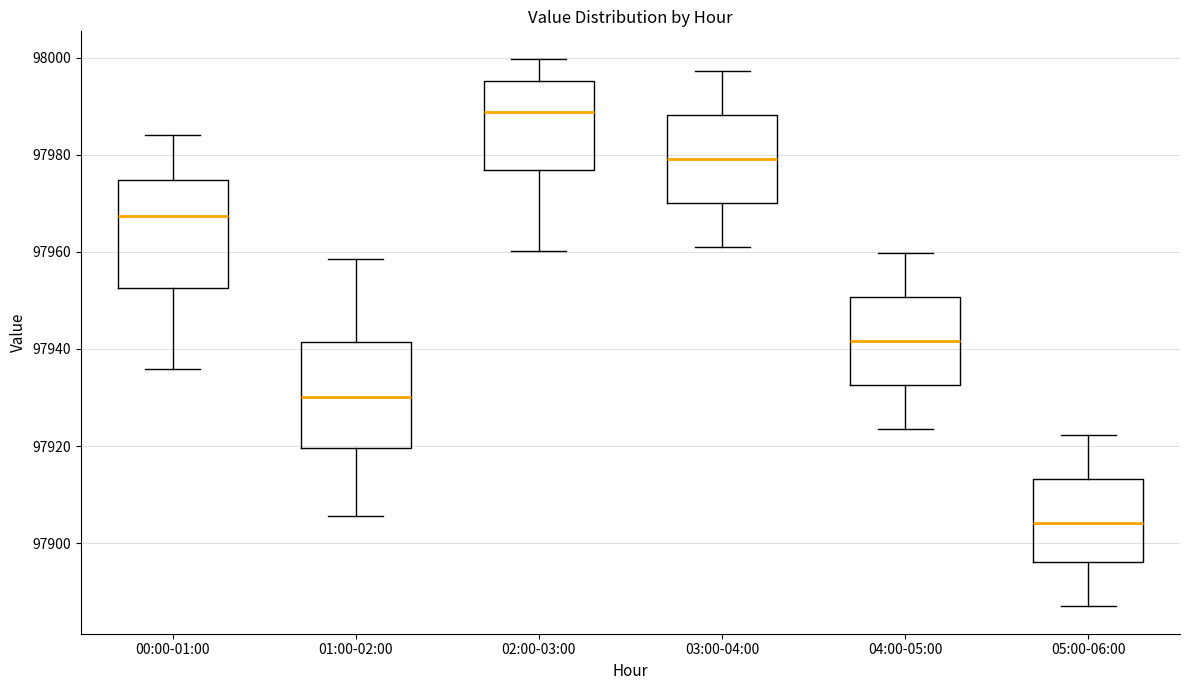

Which box's median line is the lowest?

05:00-06:00